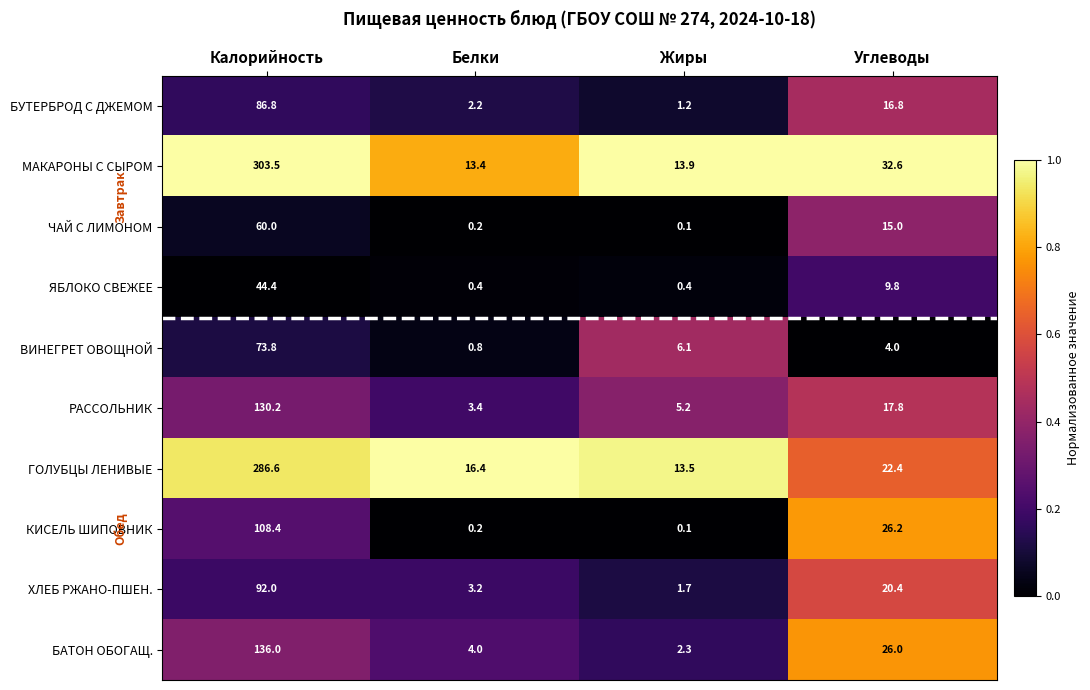

Rank the series by their maximum value, from highest to lowest.

МАКАРОНЫ С СЫРОМ, ГОЛУБЦЫ ЛЕНИВЫЕ, БАТОН ОБОГАЩ., РАССОЛЬНИК, КИСЕЛЬ ШИПОВНИК, ХЛЕБ РЖАНО-ПШЕН., БУТЕРБРОД С ДЖЕМОМ, ВИНЕГРЕТ ОВОЩНОЙ, ЧАЙ С ЛИМОНОМ, ЯБЛОКО СВЕЖЕЕ